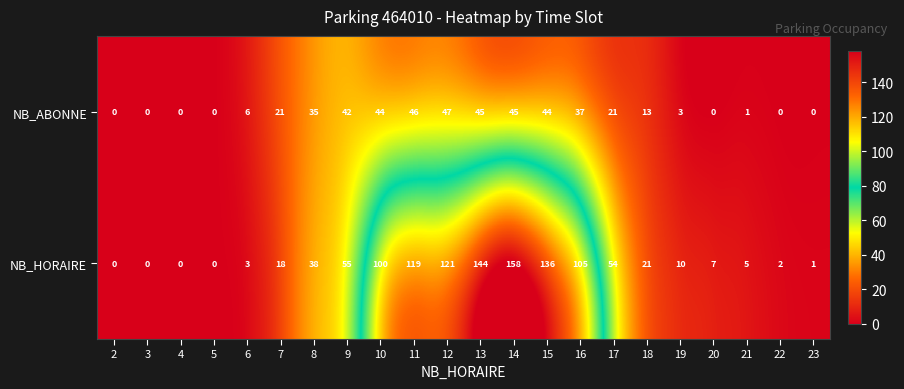

What is the difference between the second highest and minimum values in the NB_HORAIRE series?

144